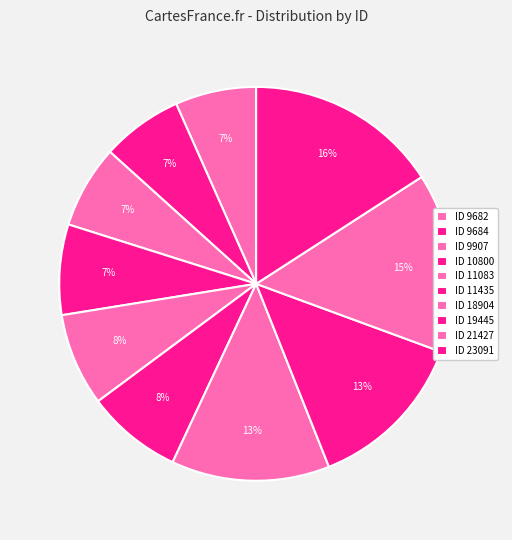

Count the number of slices in the pie.

10